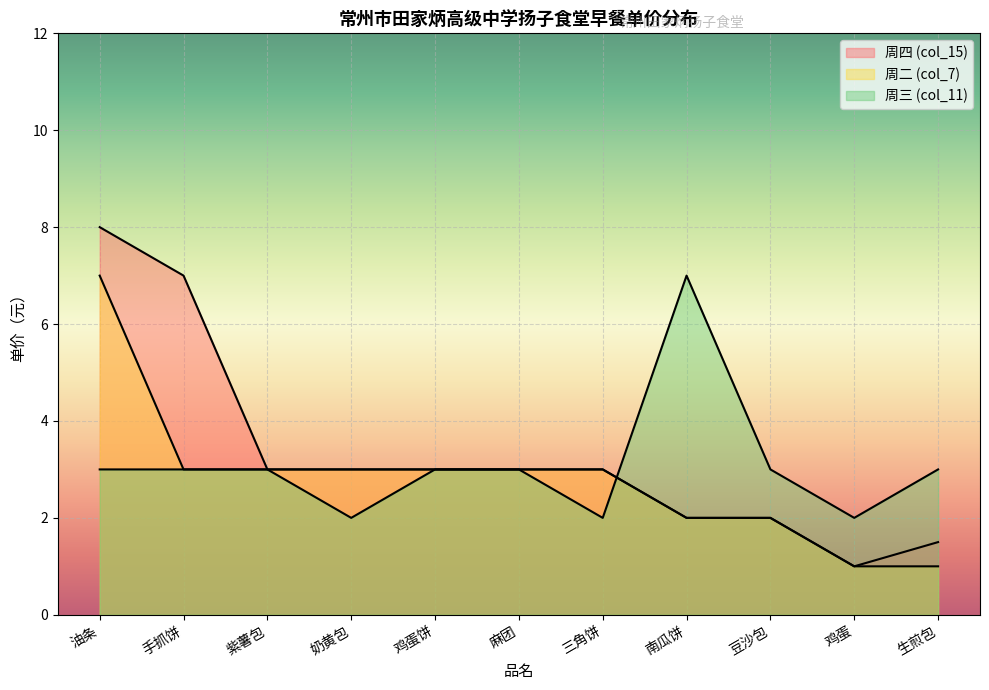

How many series are shown in this chart?

3